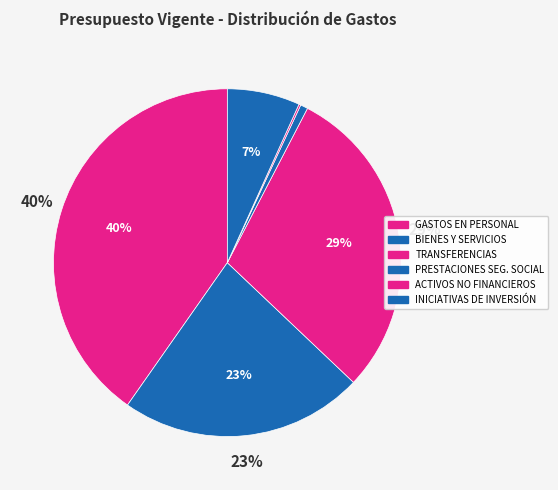

What percentage do INICIATIVAS DE INVERSIÓN and TRANSFERENCIAS CORRIENTES together represent?

36.2%